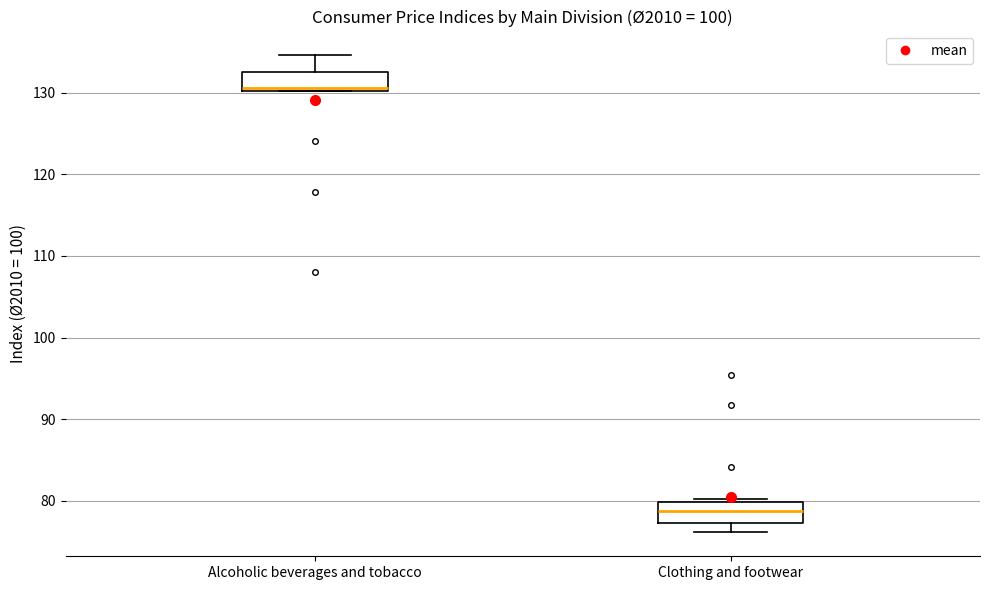

Where is the upper edge of the box for Clothing and footwear on the y-axis? The values are not printed on the chart, so give them approximately, as read against the axis.

80